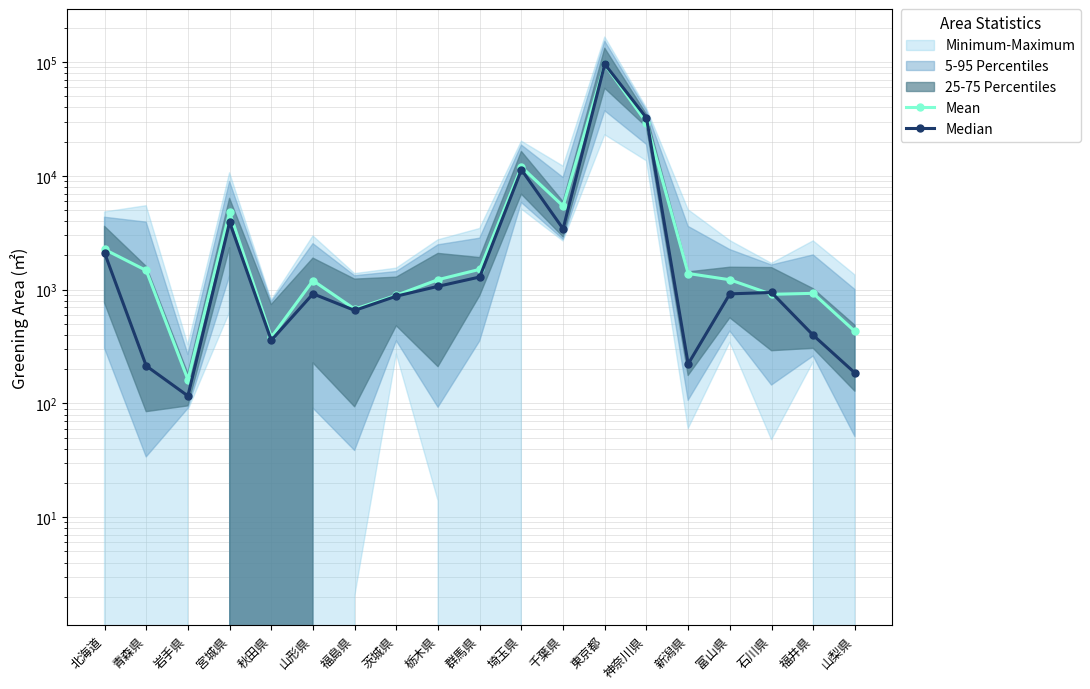

How many data points does each series have?

19